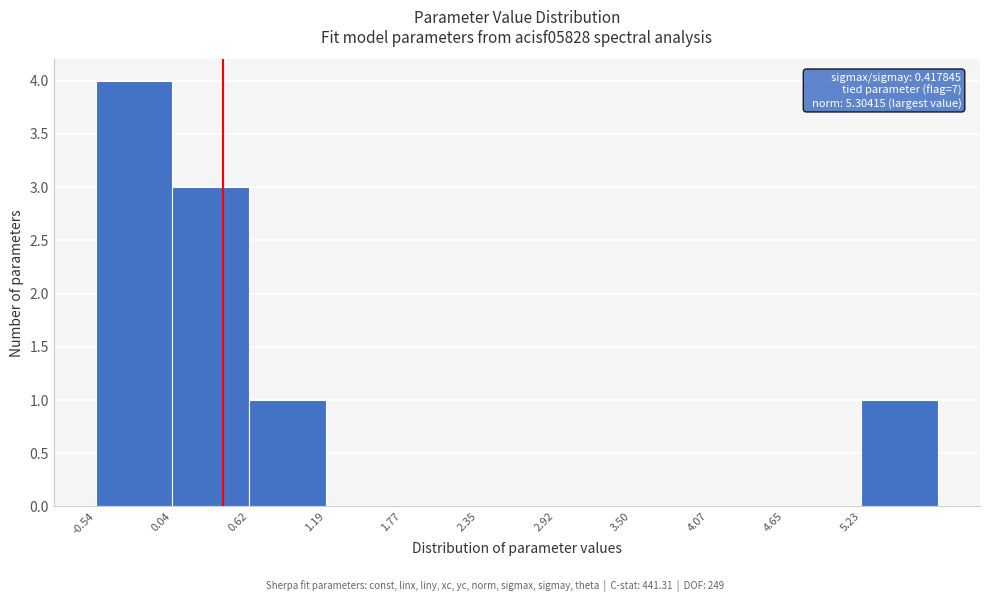

Which range on the x-axis has the tallest bar?

-0.5 to 0.0